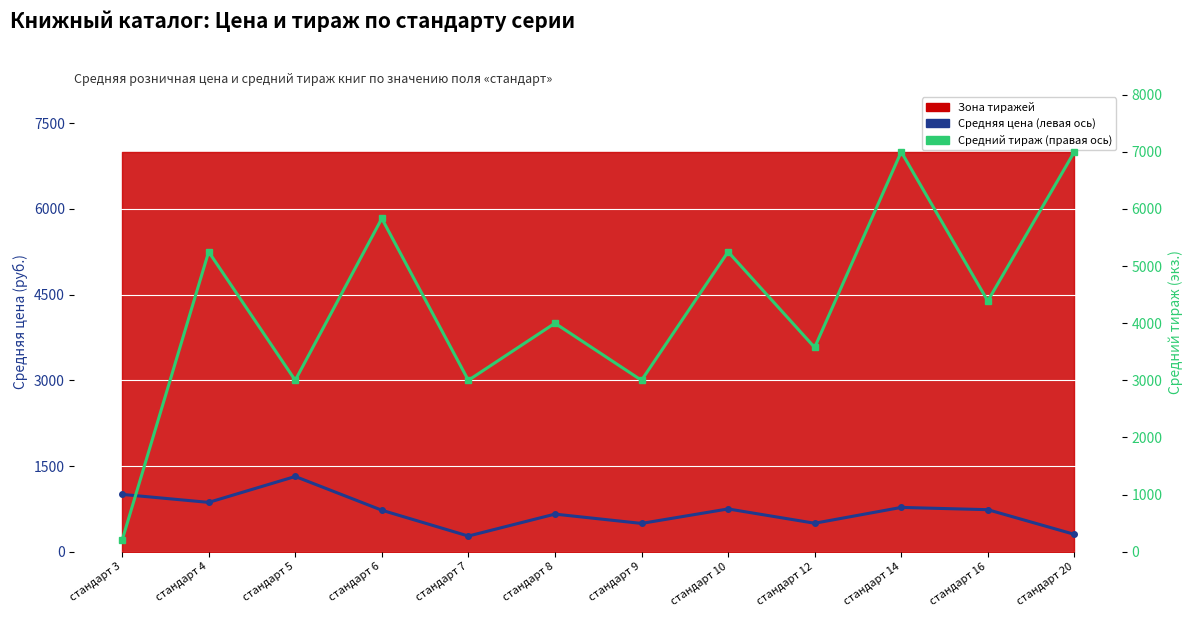

What is the sum of all Средняя цена (левая ось) values?

8396.4